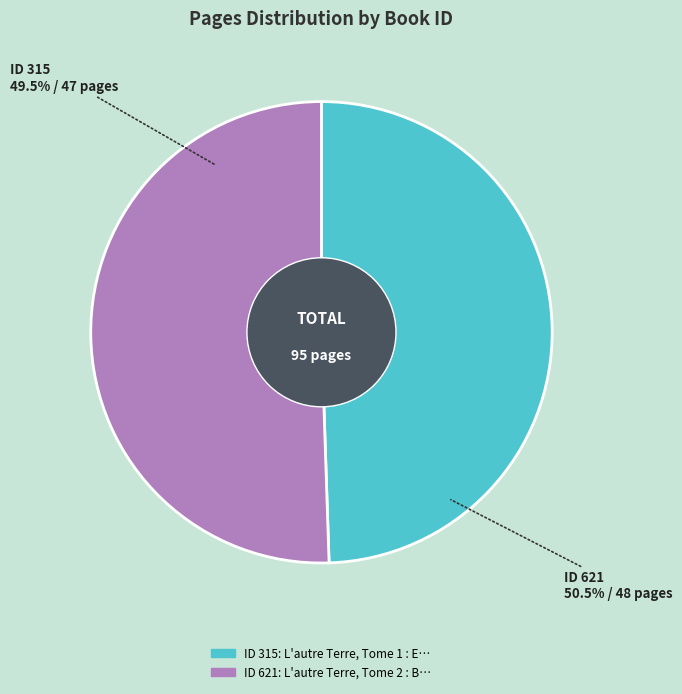

Count the number of slices in the pie.

2